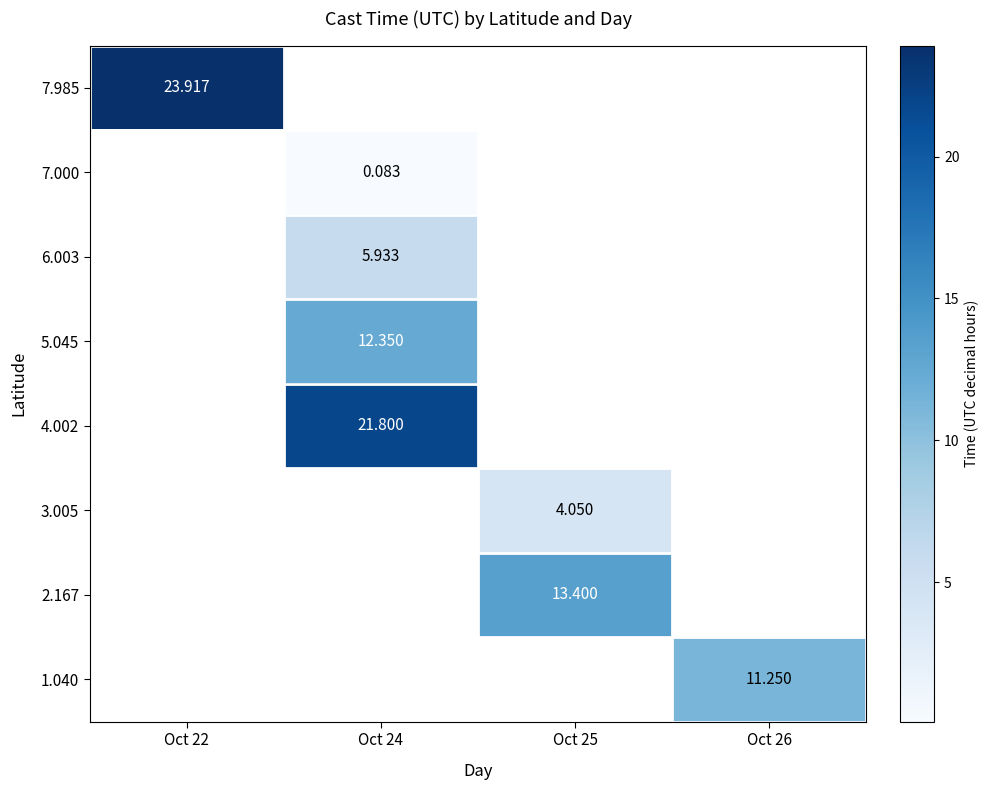

Is the value of 3.005 at Oct 25 greater than the value of 1.040 at Oct 26?

No